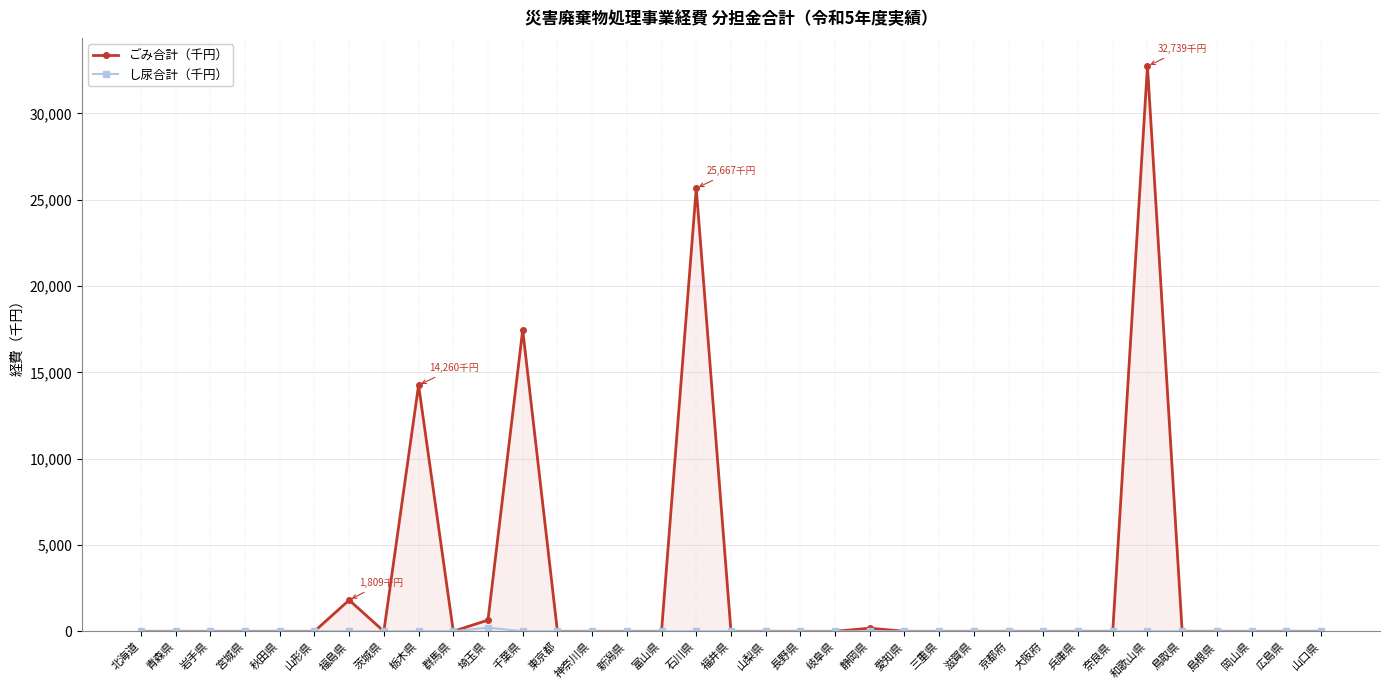

Reading left to right, list all the values displayed in this chart.

ごみ合計（千円）: 0	0	0	0	0	0	1809	0	14260	0	650	17461	0	0	0	0	25667	0	0	0	0	179	0	0	0	0	0	0	0	32739	0	0	0	0	0
し尿合計（千円）: 0	0	0	0	0	0	0	0	0	0	214	0	0	0	0	0	0	0	0	0	0	0	0	0	0	0	0	0	0	0	0	0	0	0	0